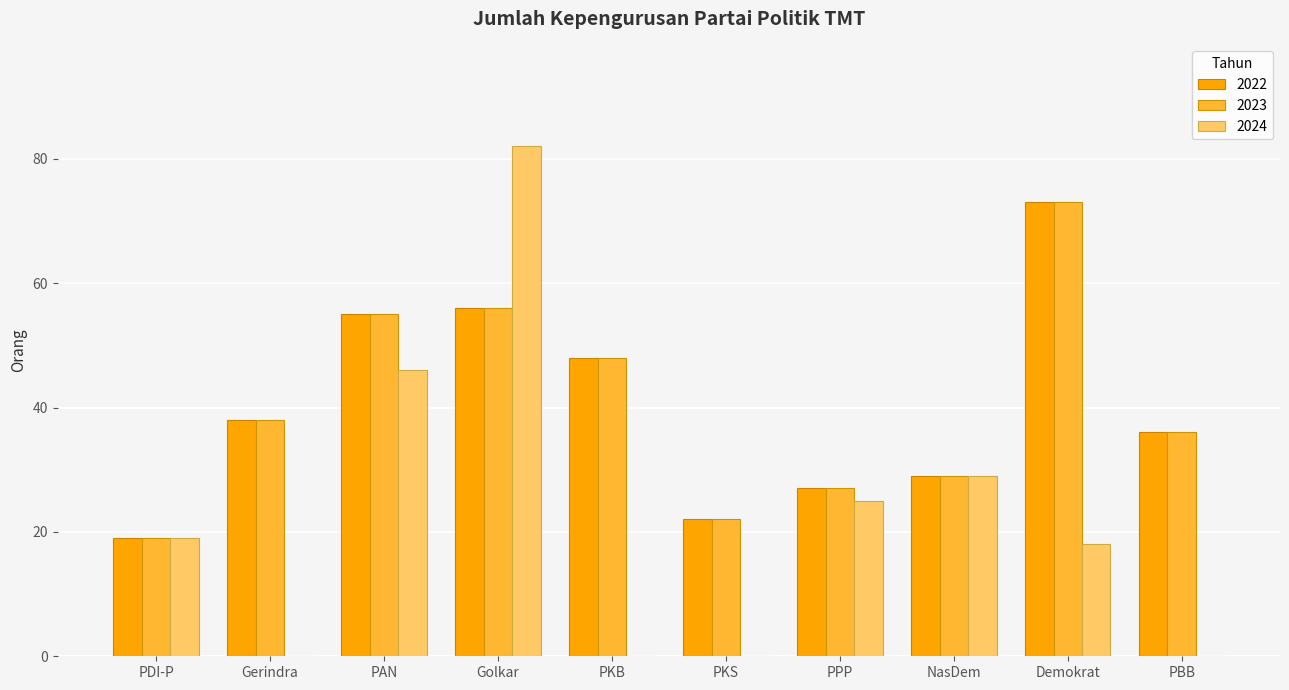

Reading right to left, list all the values displayed in this chart.

2022: 36	73	29	27	22	48	56	55	38	19
2023: 36	73	29	27	22	48	56	55	38	19
2024: 0	18	29	25	0	0	82	46	0	19